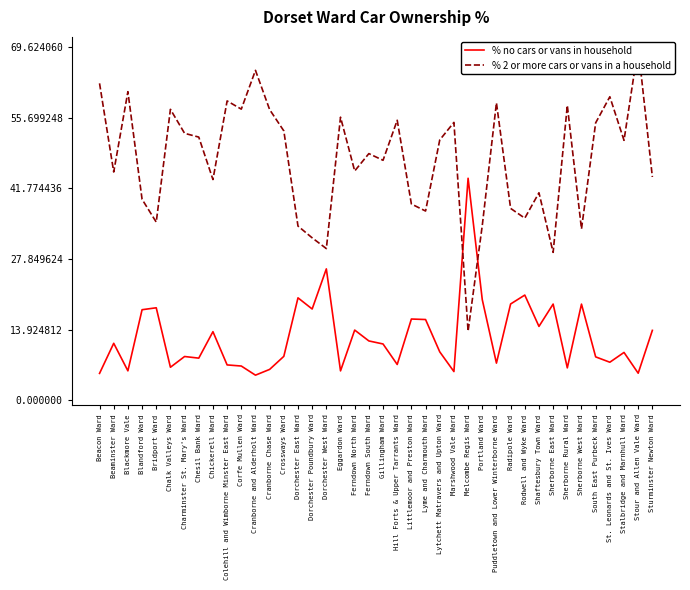

Rank the series by their average value, from highest to lowest.

% 2 or more cars or vans in a household, % no cars or vans in household